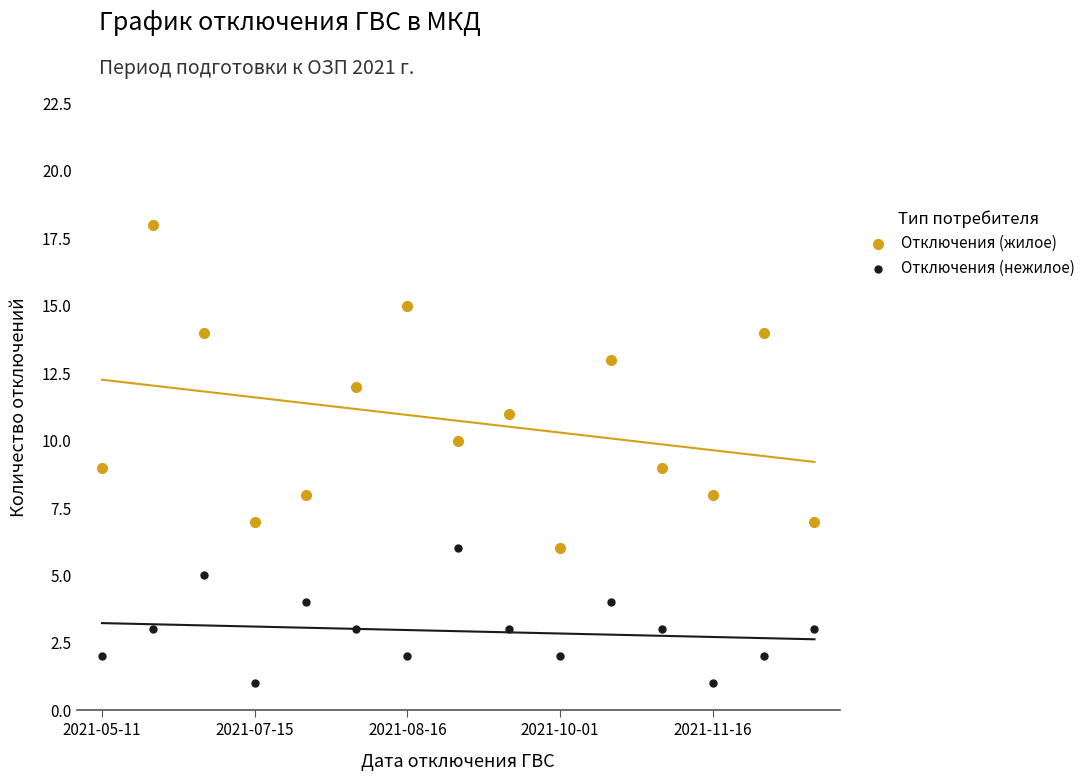

Which series has the widest spread of Y values?

Отключения (жилое)